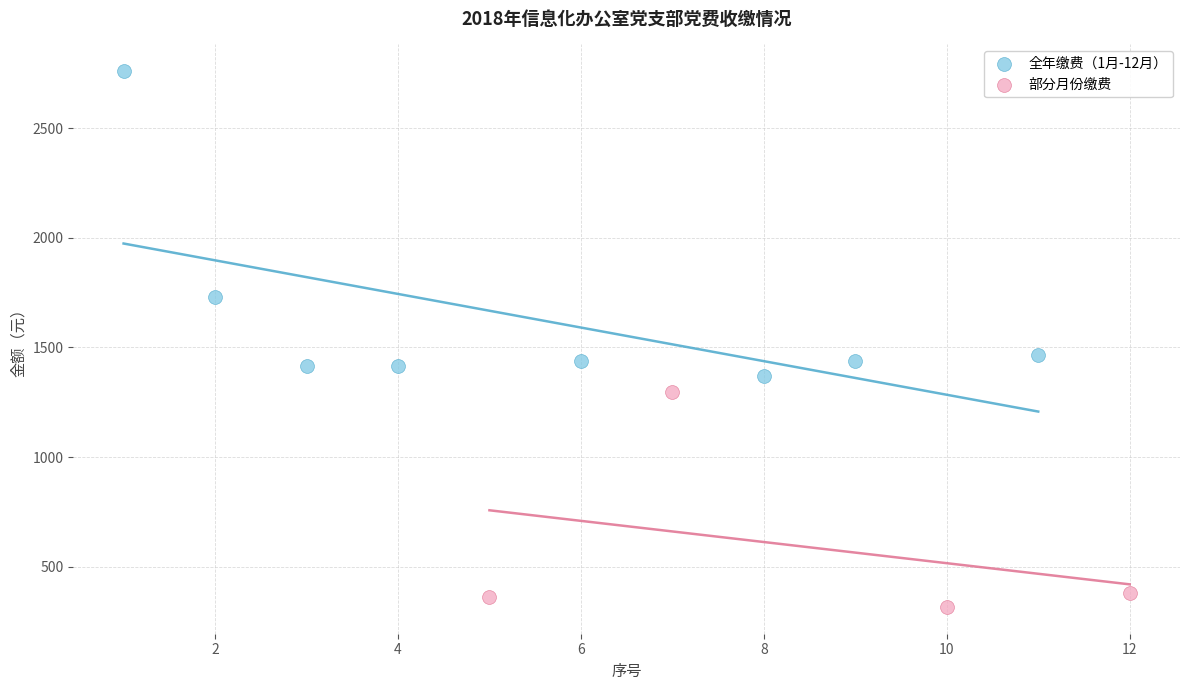

Which series reaches the maximum Y coordinate?

全年缴费（1月-12月）